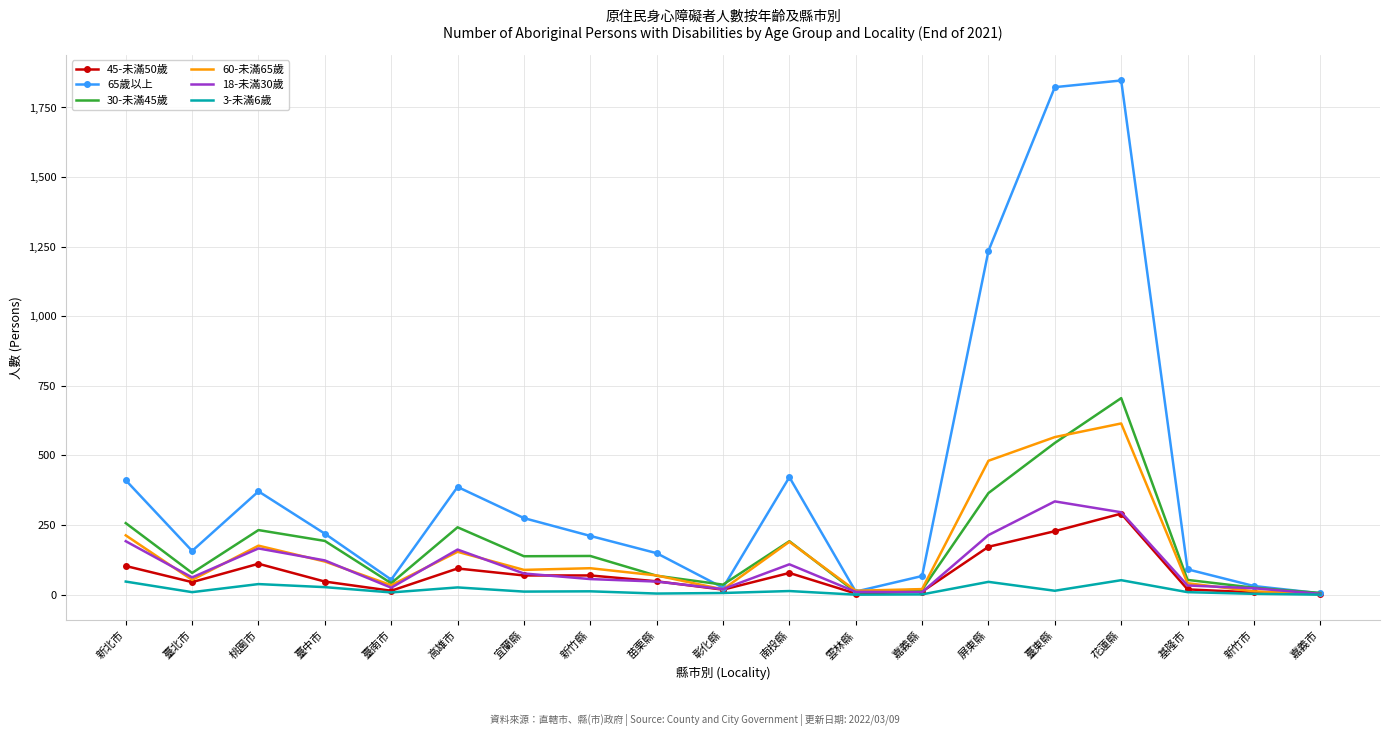

What position from the right is 屏東縣?

6